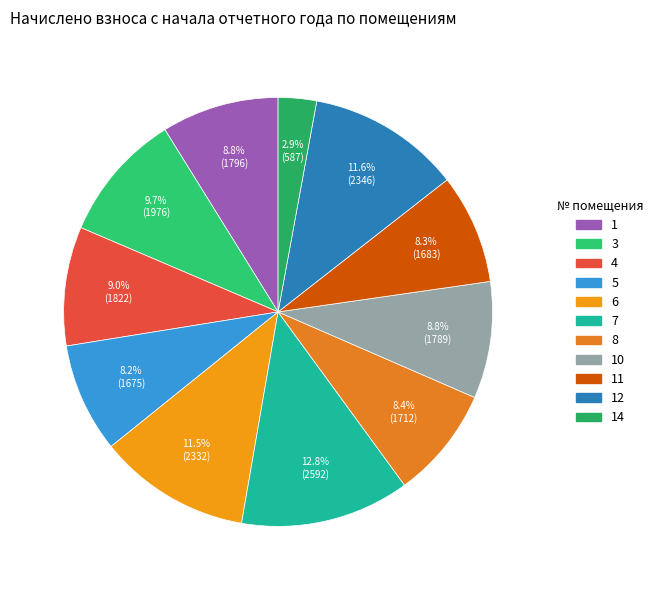

How many slices are in this pie chart?

11